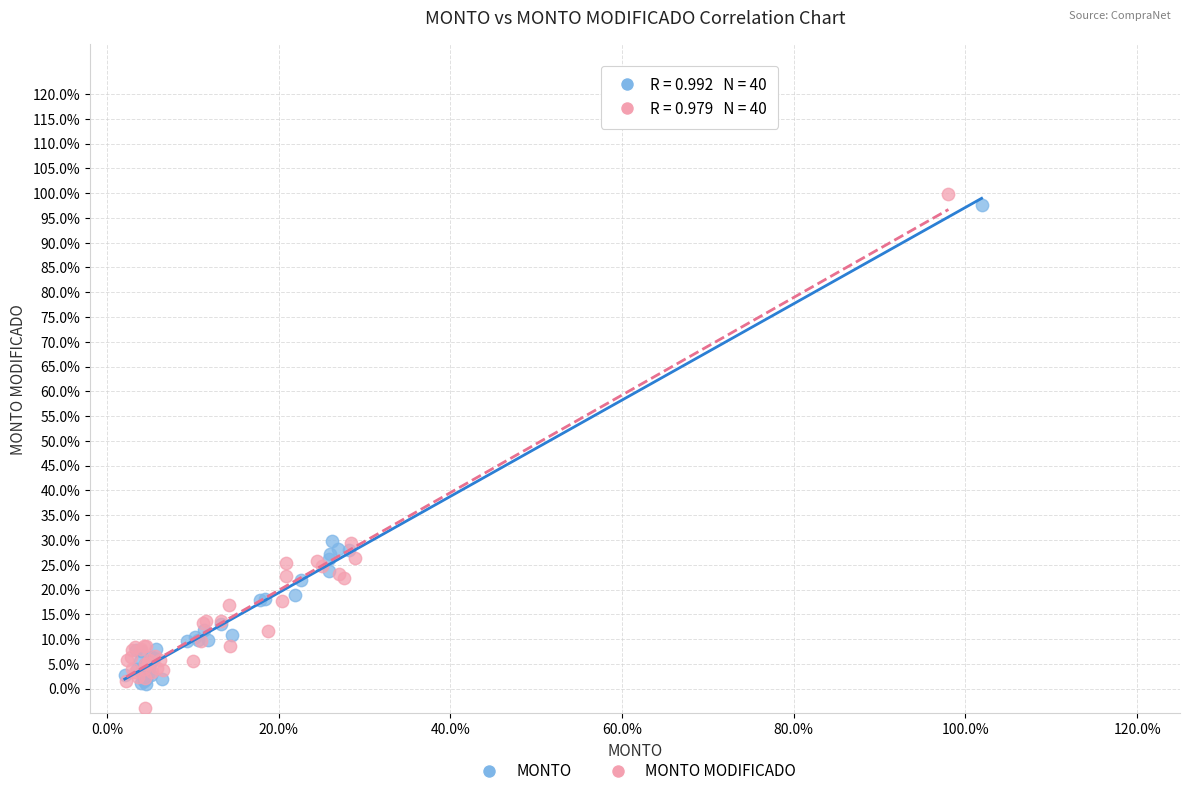

Which series has the widest spread of Y values?

MONTO MODIFICADO